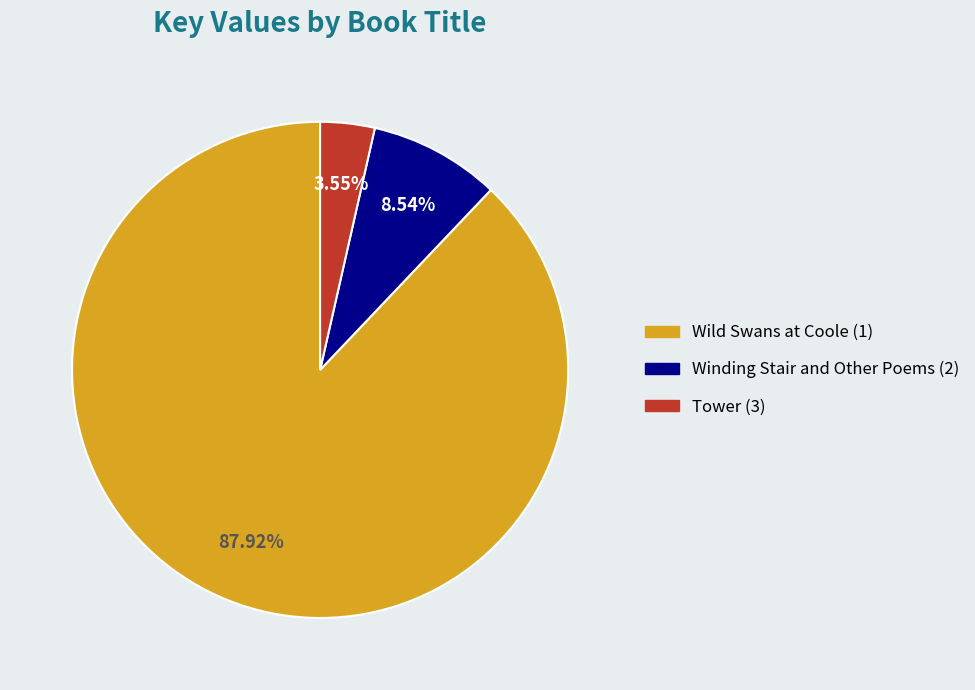

Which category has the smallest portion of the pie?

Tower (3)